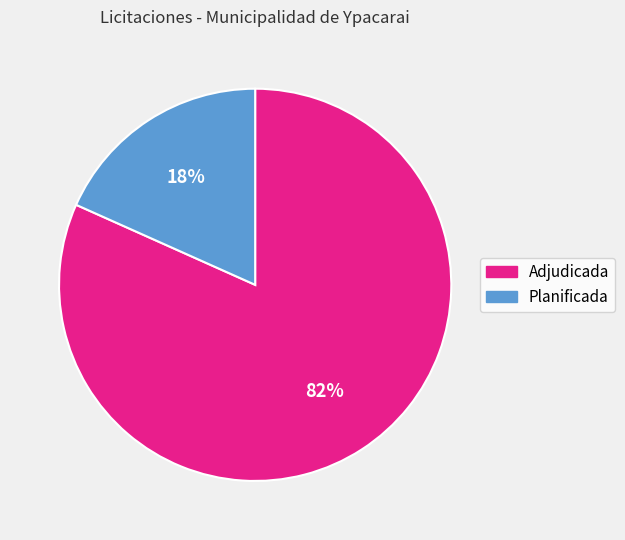

To the nearest percent, what is the average slice percentage?

50%